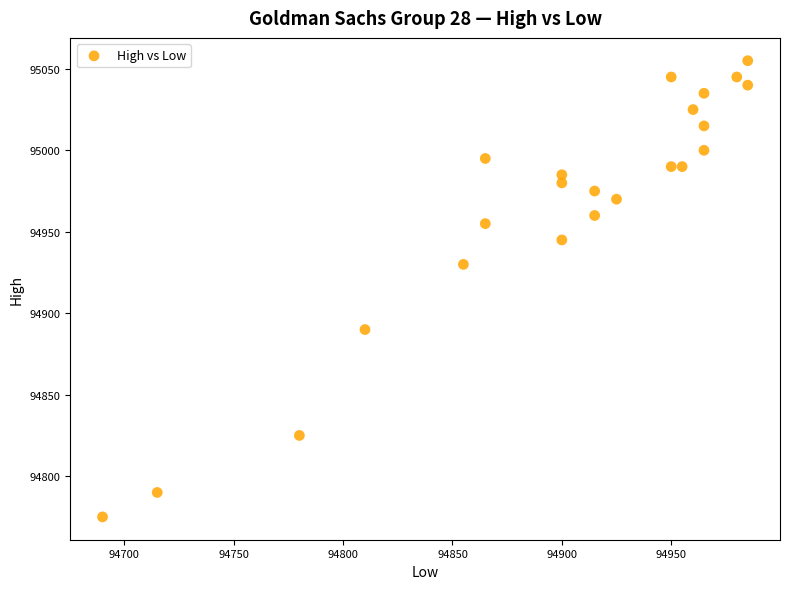

What Y value in the scatter plot is closest to 94915?

94930